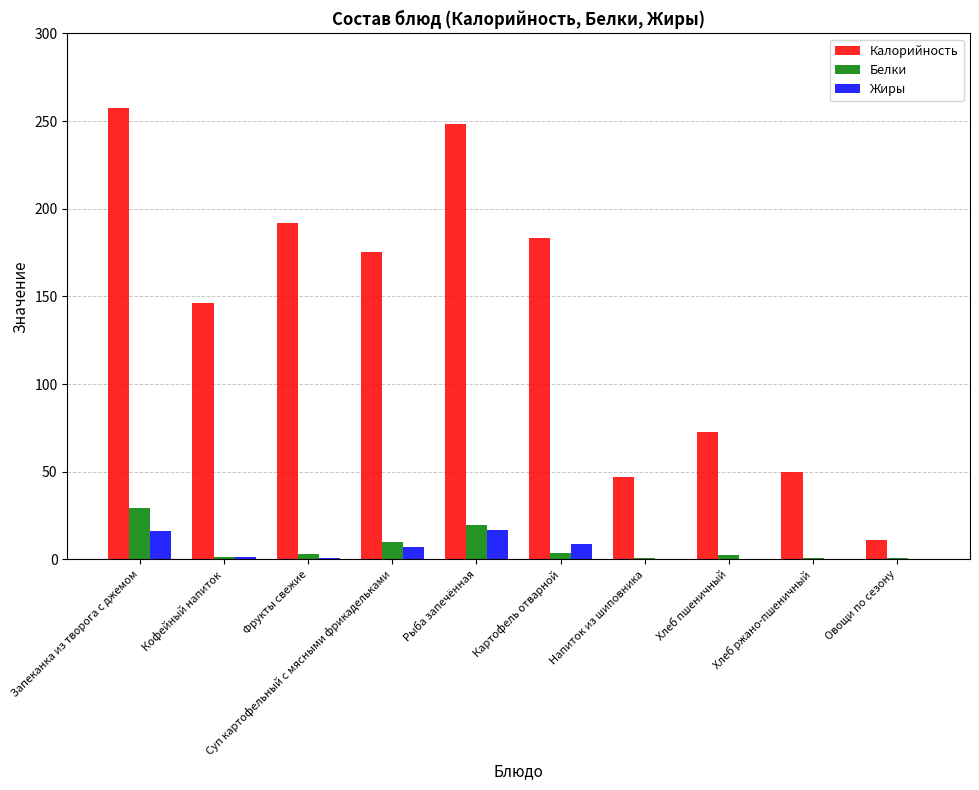

Which series changed the most between Запеканка из творога с джемом and Фрукты свежие?

Калорийность